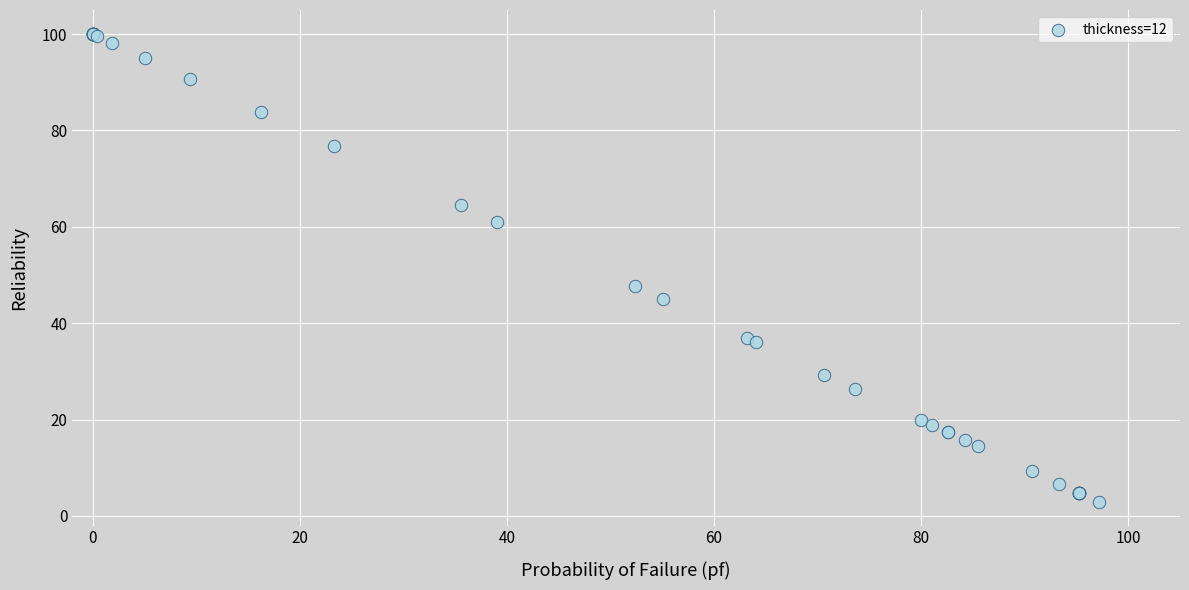

What Y value in the scatter plot is closest to 51?

47.7